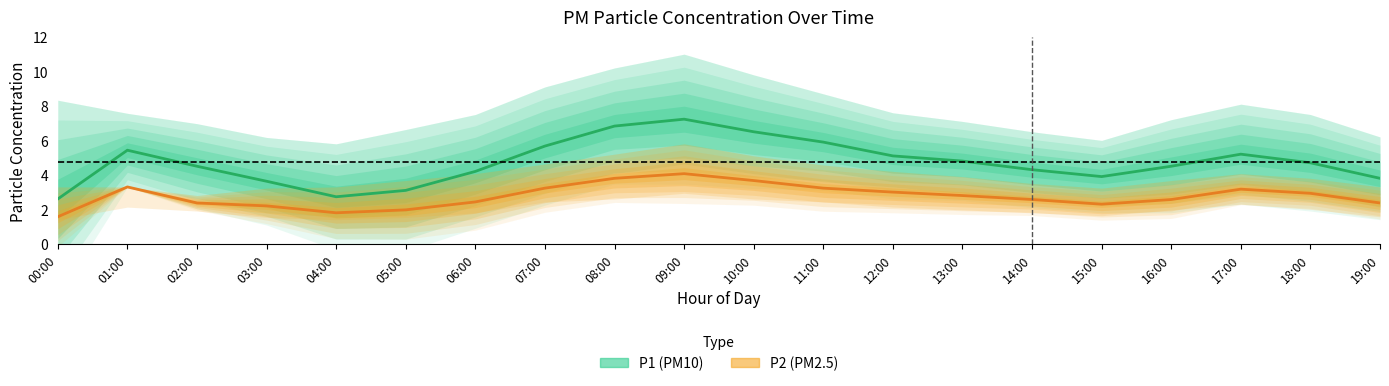

Which category has the highest value across all series?

09:00